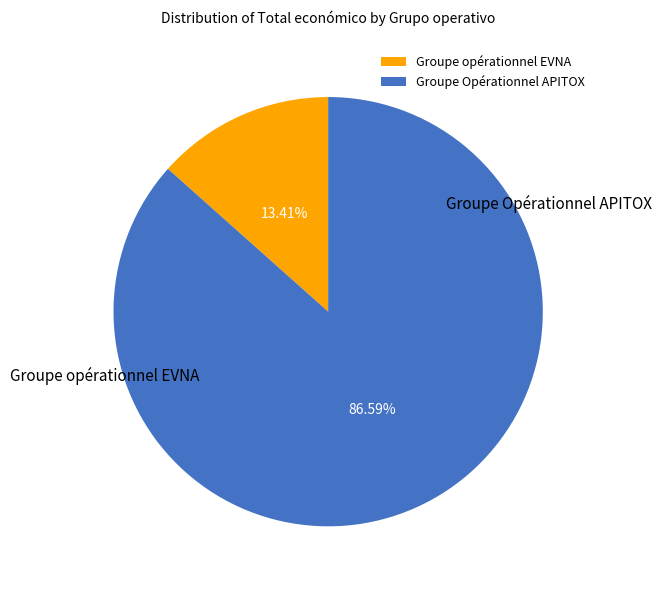

To the nearest percent, what is the combined percentage of Groupe opérationnel EVNA and Groupe Opérationnel APITOX?

100%